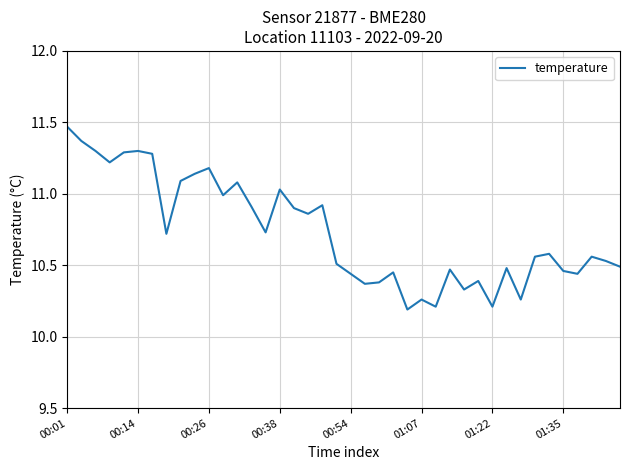

Does the chart have visible grid lines?

Yes